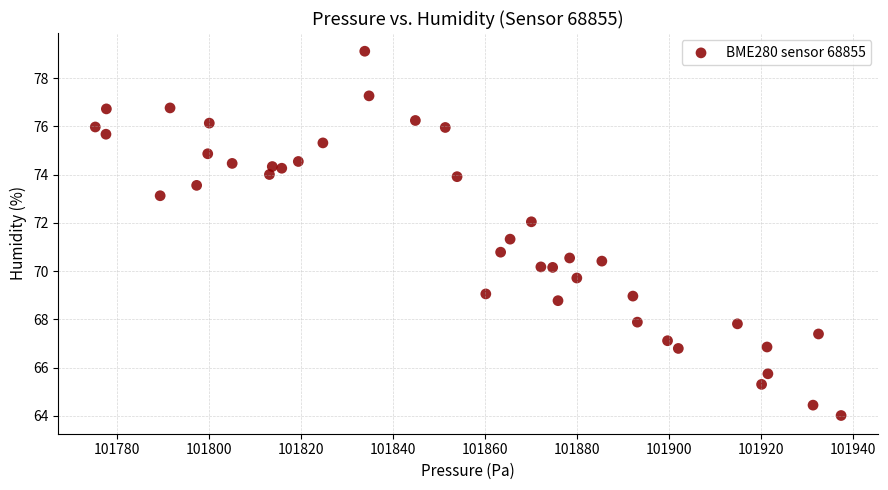

What is the range of Y values (max minus min)?

15.1